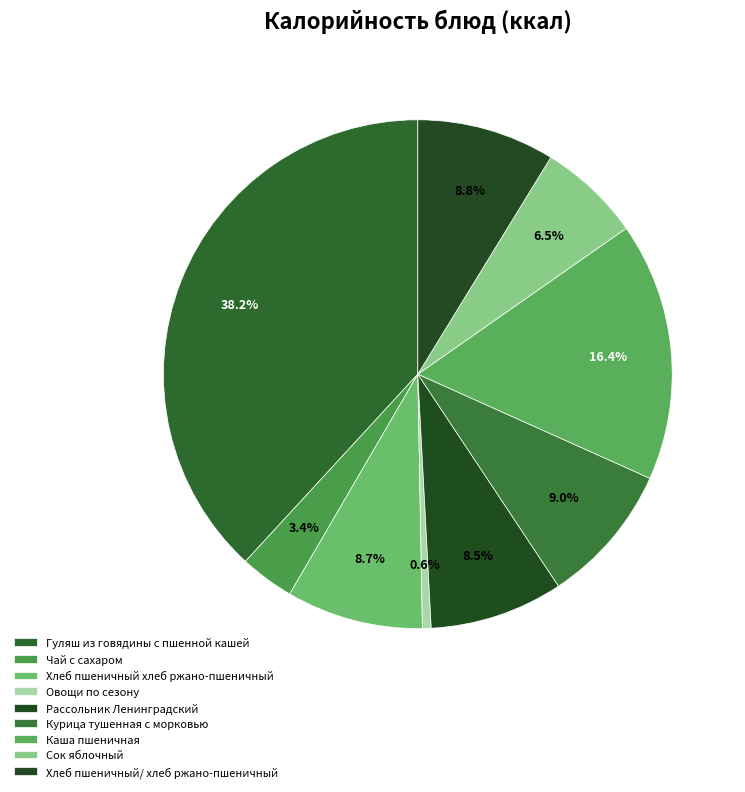

Does Сок яблочный account for over 50% of the chart?

No